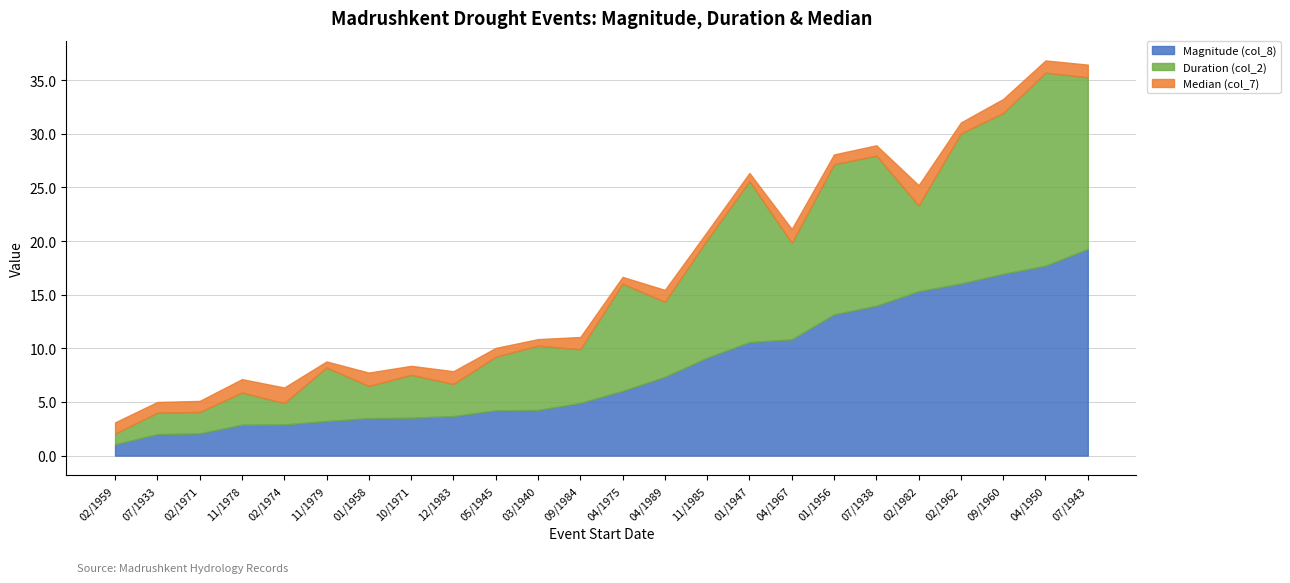

Which has a higher value, 01/1956 or 02/1971?

01/1956